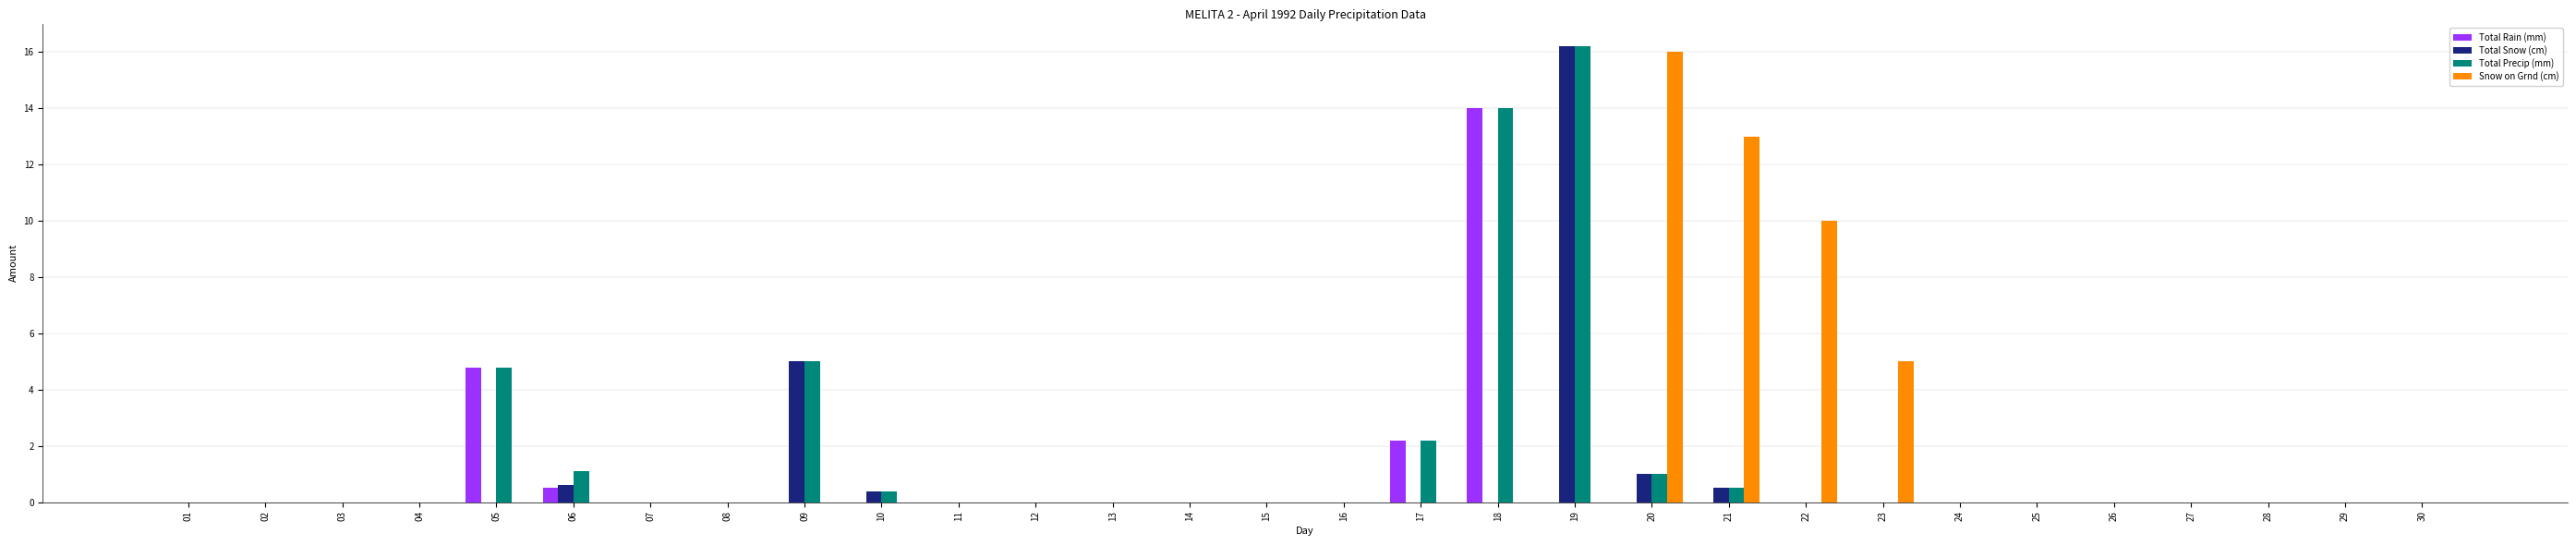

Which series changed the most between 20 and 21?

Snow on Grnd (cm)